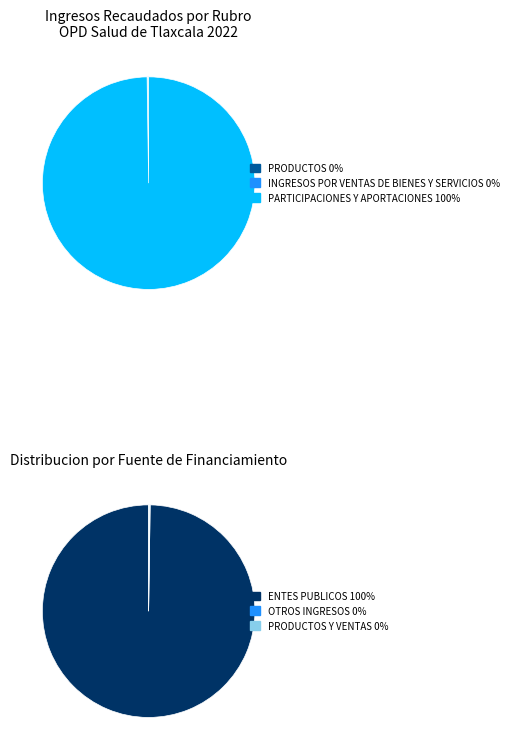

To the nearest percent, what portion does PARTICIPACIONES Y APORTACIONES represent?

100%